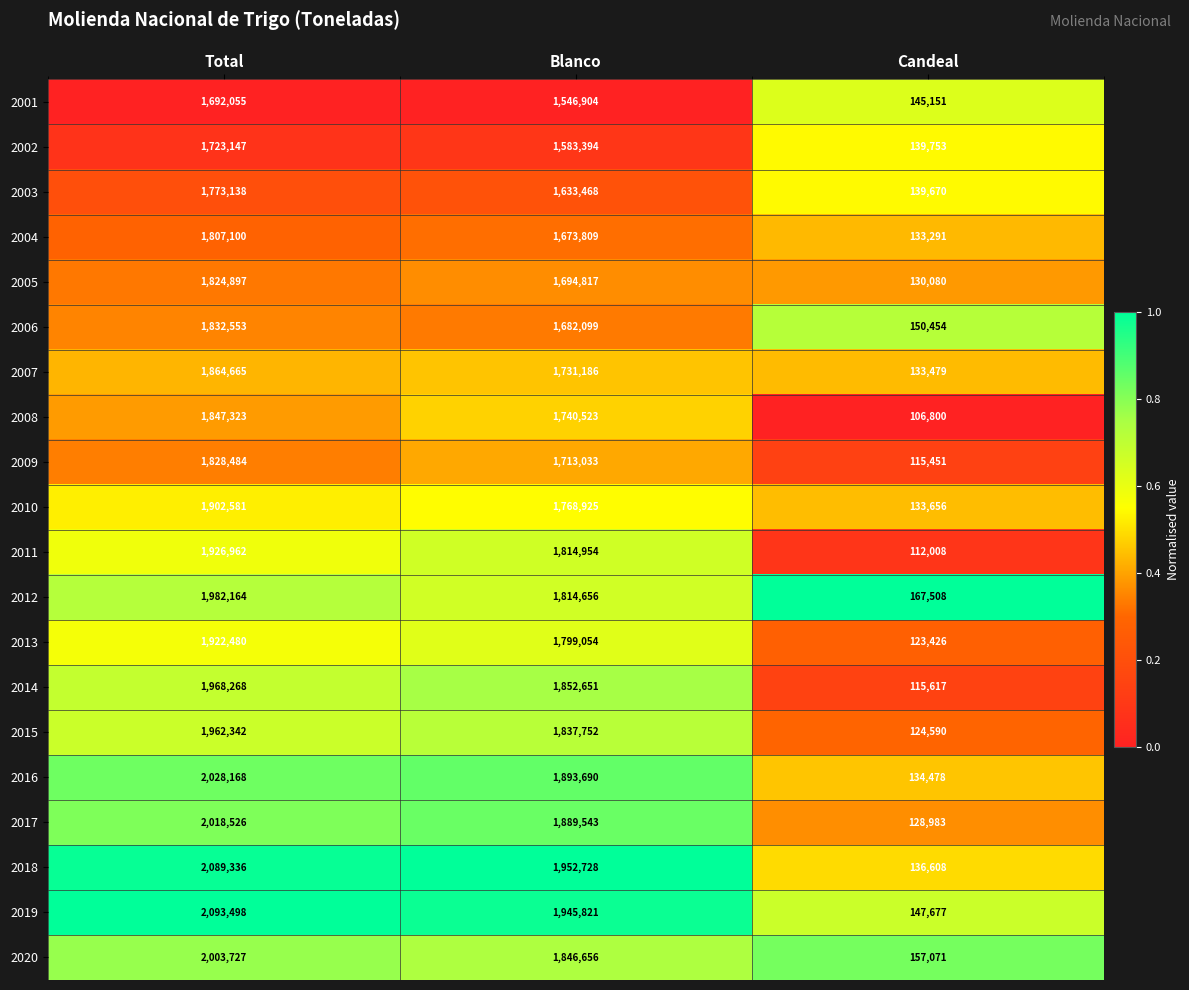

Where does the 2018 series first go above 1952728?

Total